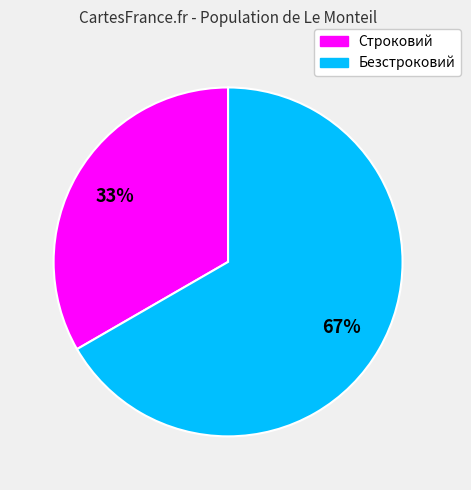

True or false: Строковий accounts for 25% of the total.

False